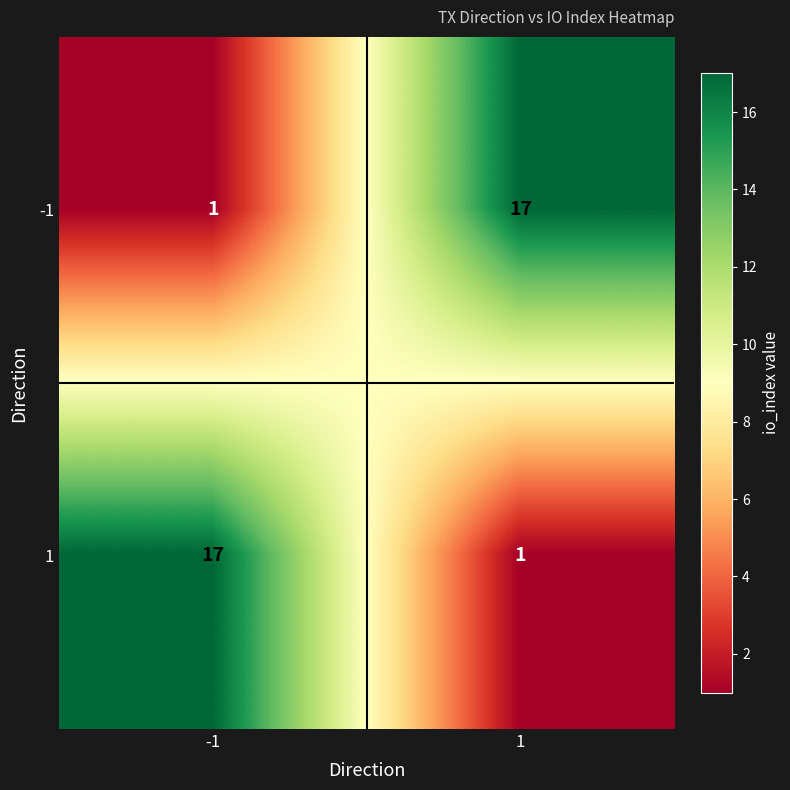

The 1 series shows 10 at -1. True or false?

False